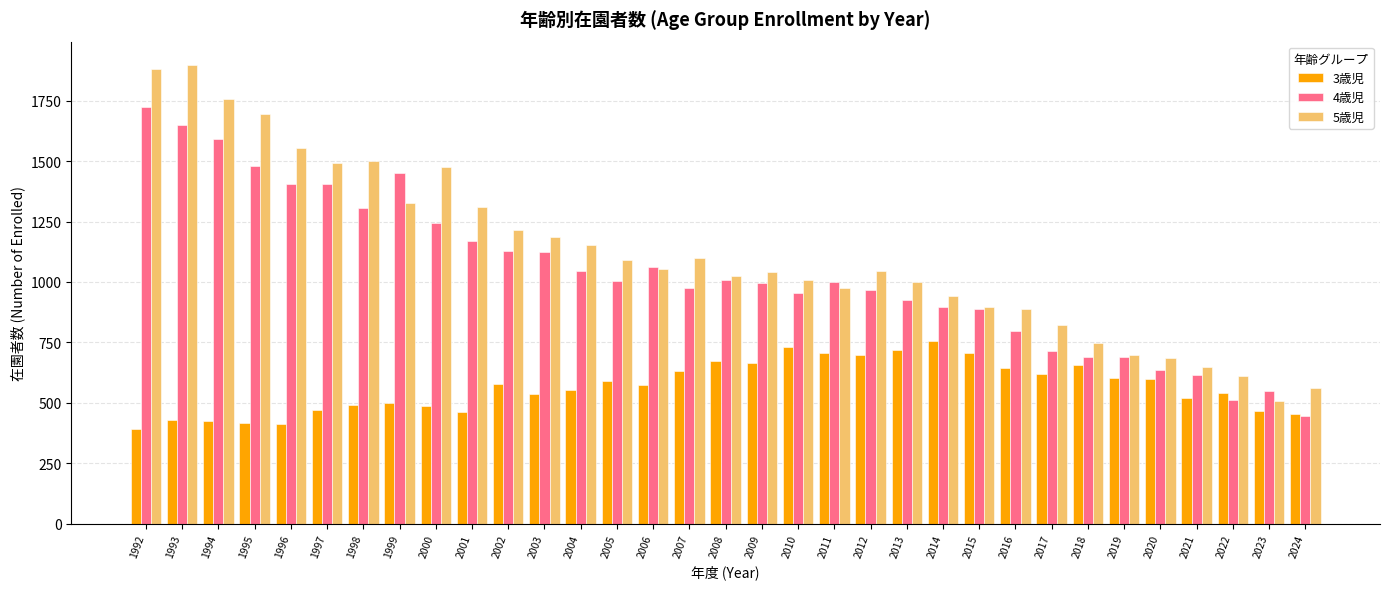

Read the 5歳児 value at 2008, to the nearest 10.

1020